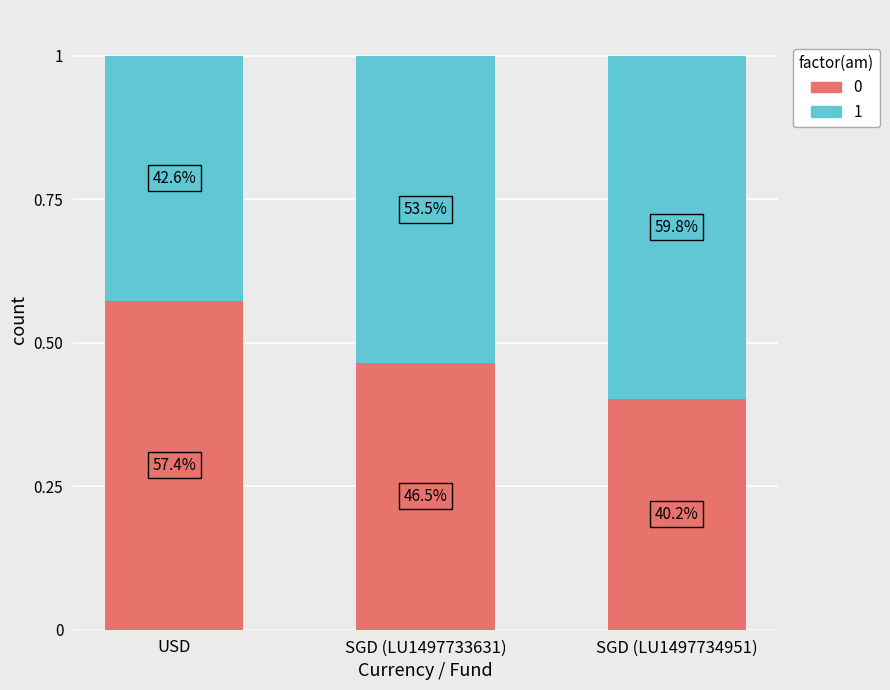

Does the chart contain stacked bars?

Yes